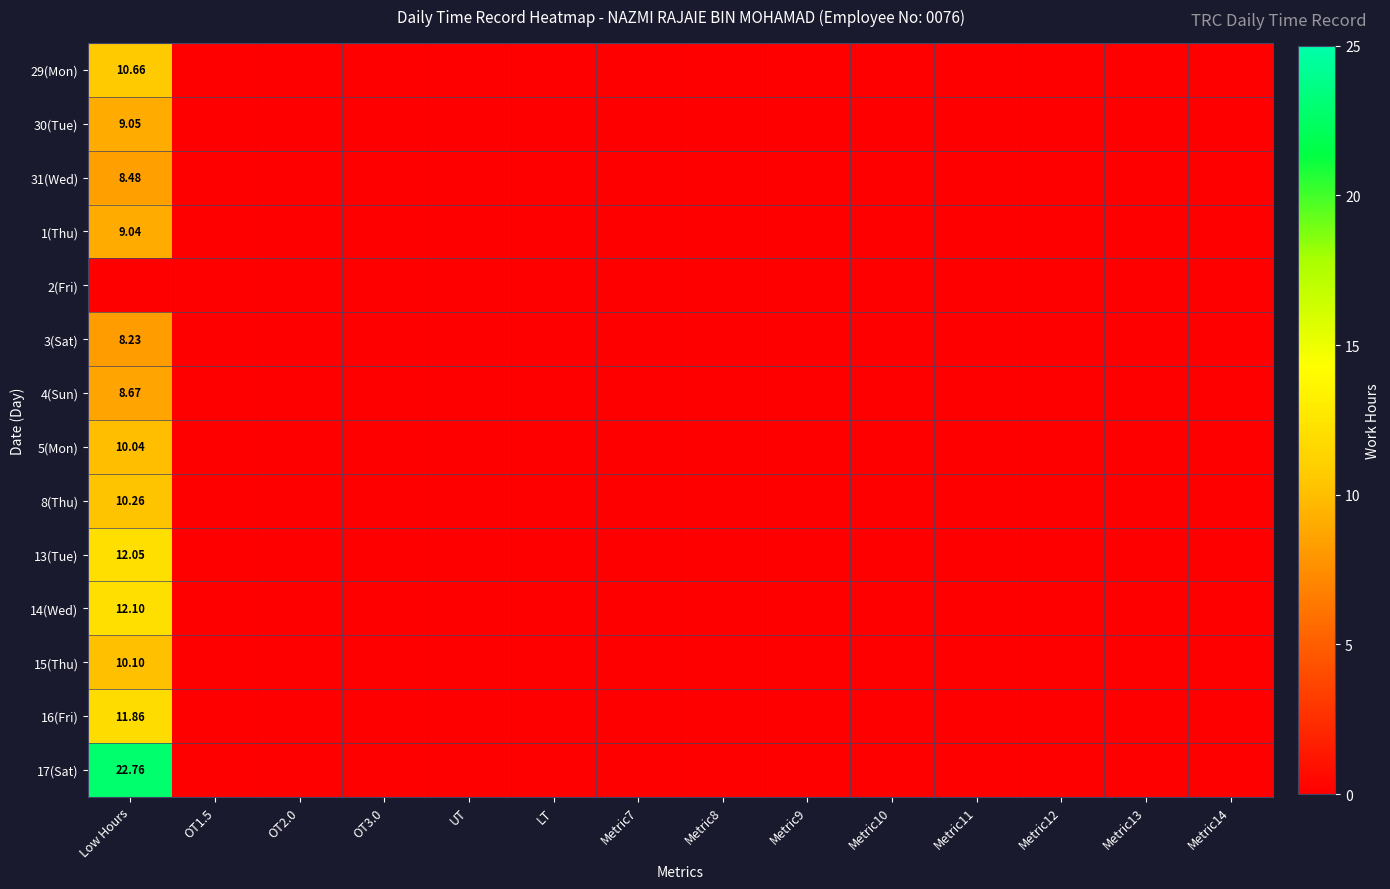

What is the difference between the maximum and second lowest values in the 3(Sat) series?

8.2